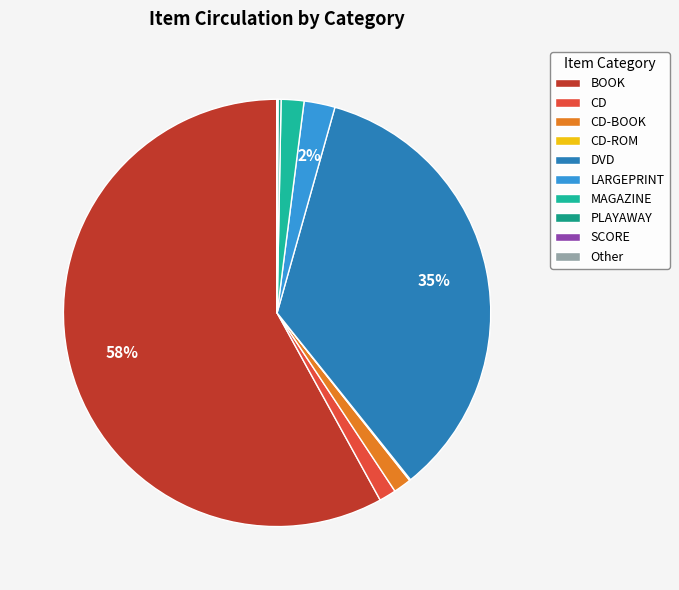

What is the smallest slice in the pie chart?

Other